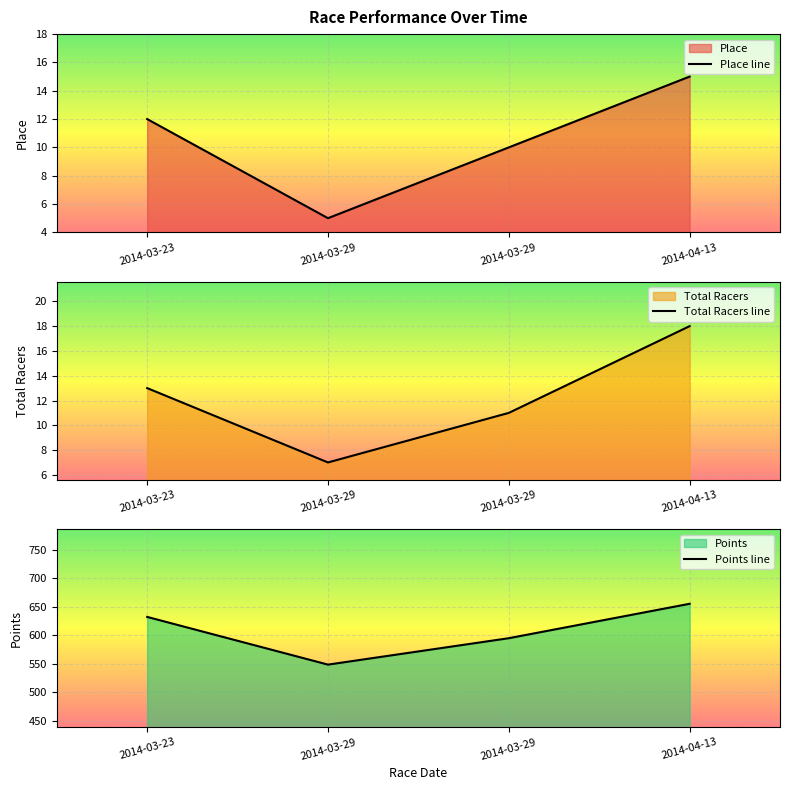

At 2014-03-29, list the series in order from smallest to largest.

Place, Total Racers, Points